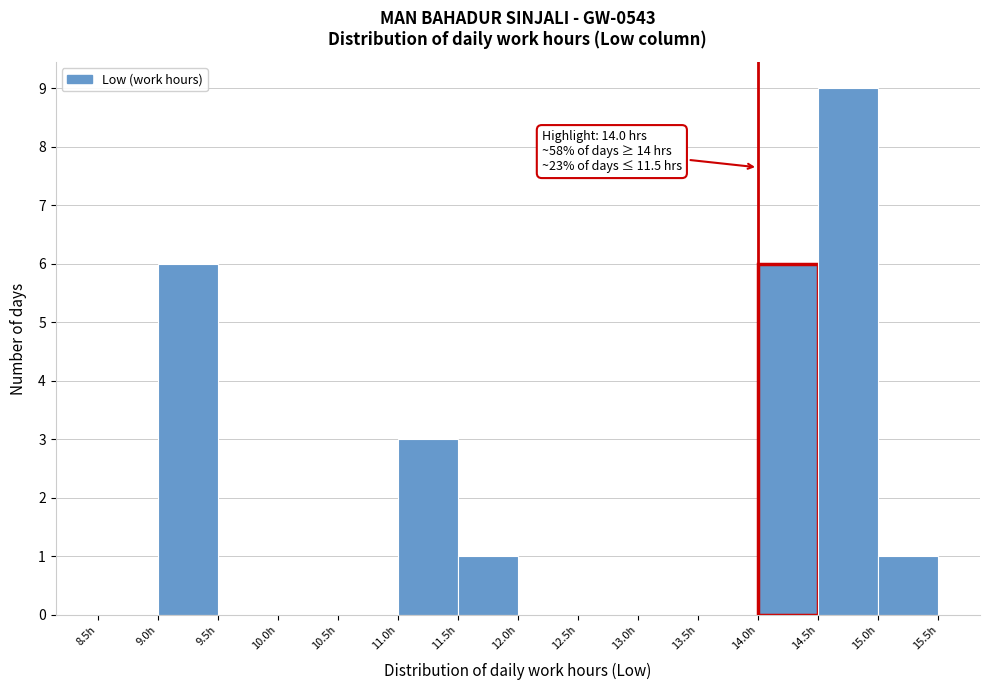

Which range on the x-axis has the tallest bar?

14.5 to 15.0